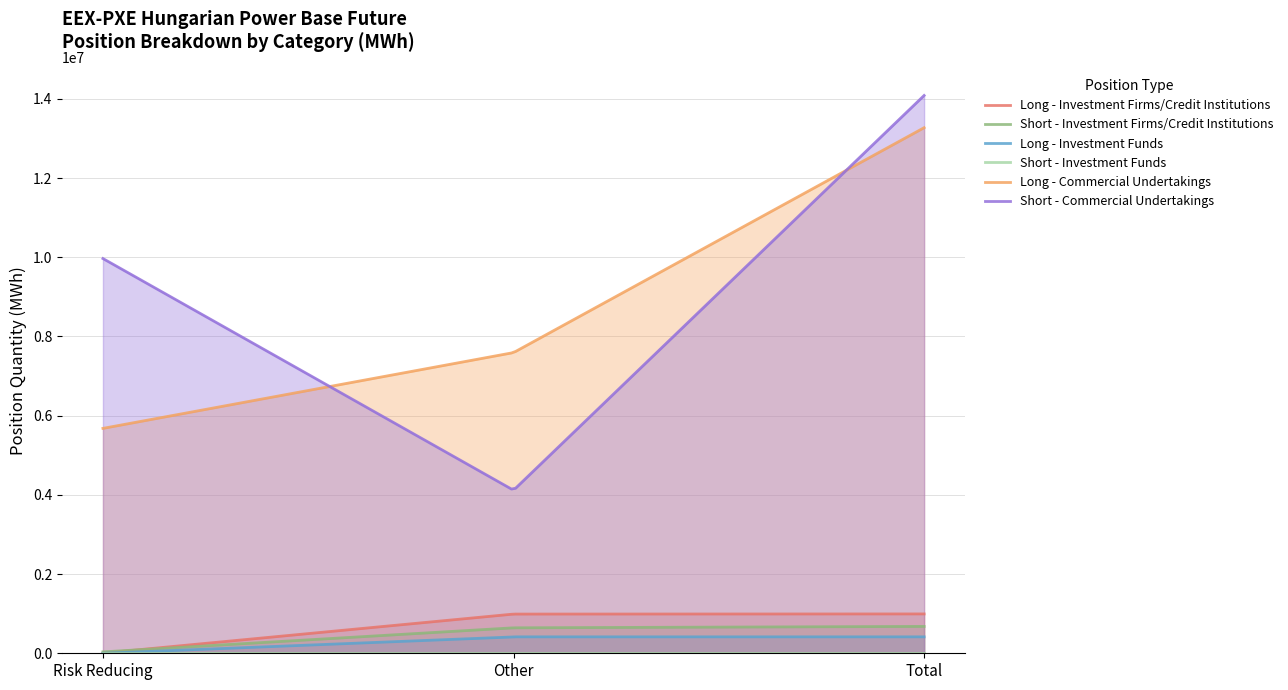

List the series in order of their peak value, highest first.

Short - Commercial Undertakings, Long - Commercial Undertakings, Long - Investment Firms/Credit Institutions, Short - Investment Firms/Credit Institutions, Long - Investment Funds, Short - Investment Funds